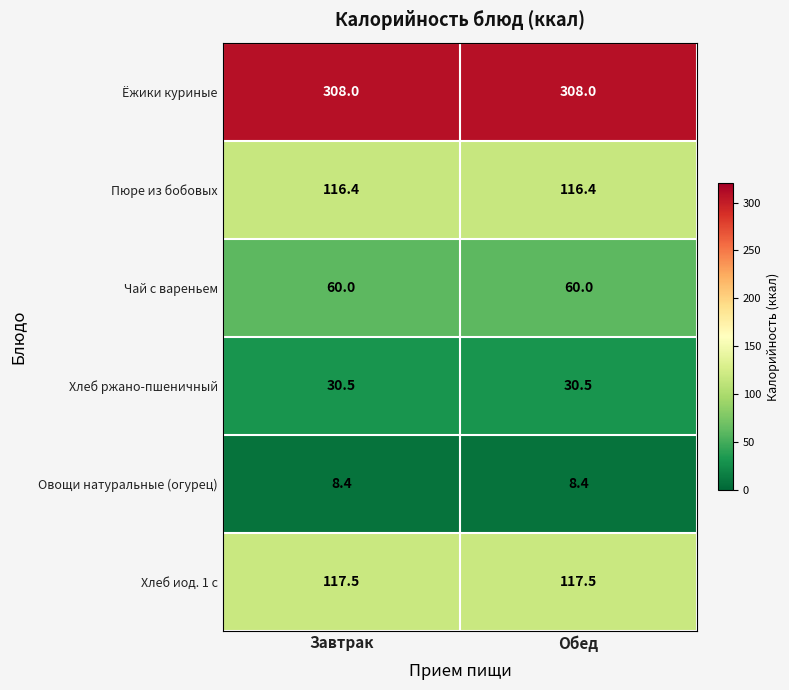

Is the value of Хлеб ржано-пшеничный at Завтрак greater than the value of Ёжики куриные at Обед?

No